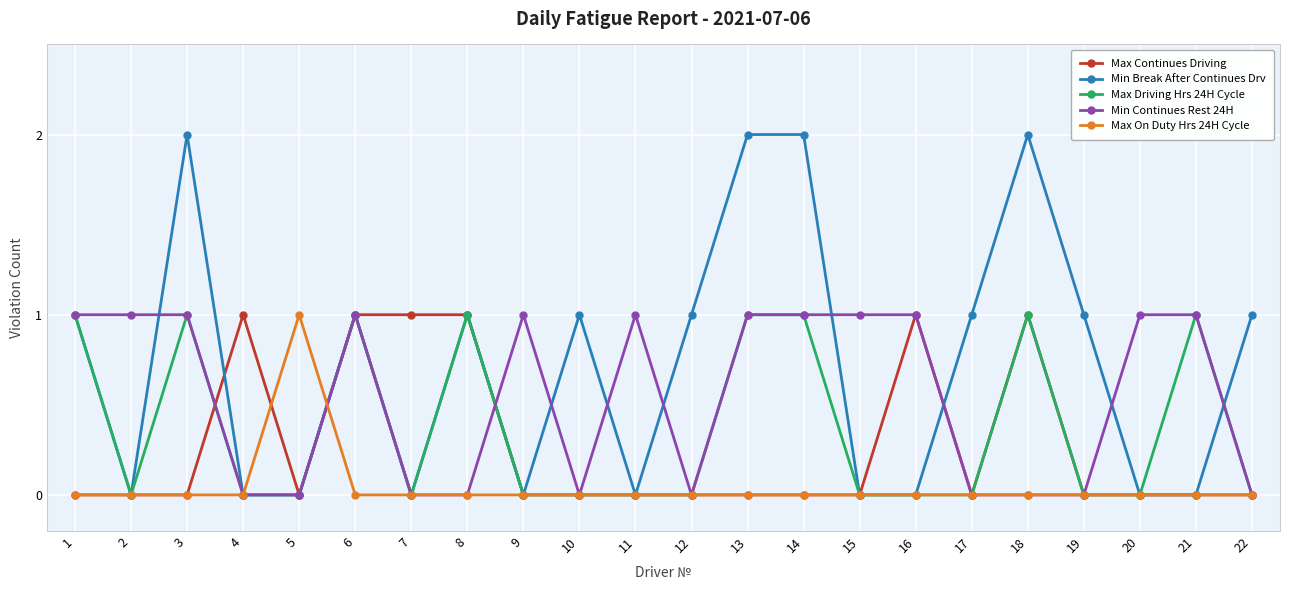

True or false: Max On Duty Hrs 24H Cycle and Max Continues Driving intersect in this chart.

True